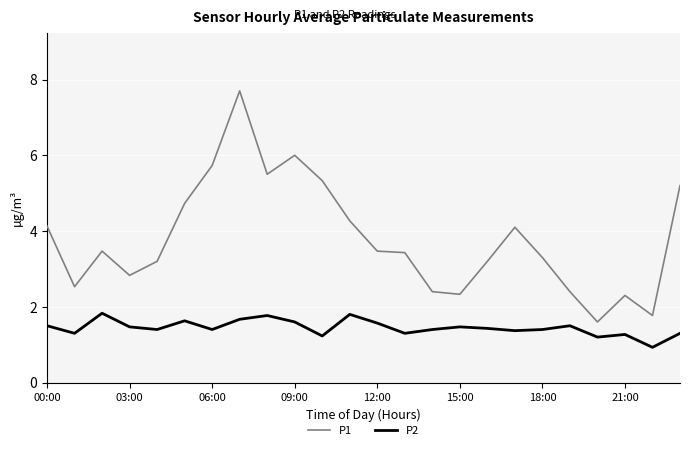

What is the difference between the maximum and minimum values in the P1 series?

6.1